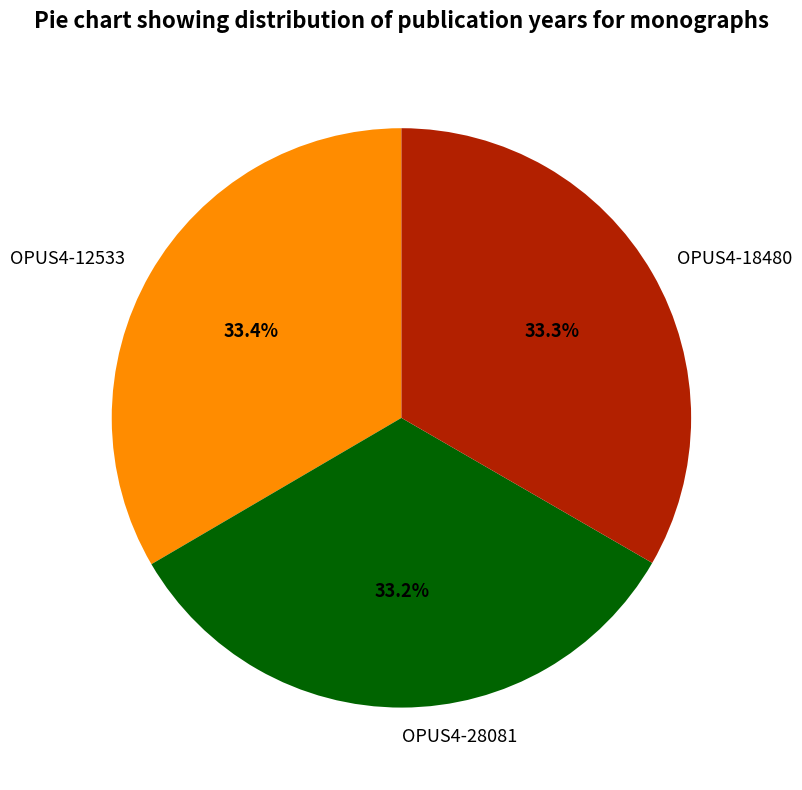

What is the ratio of the value at OPUS4-12533 to the value at OPUS4-28081?

1.0